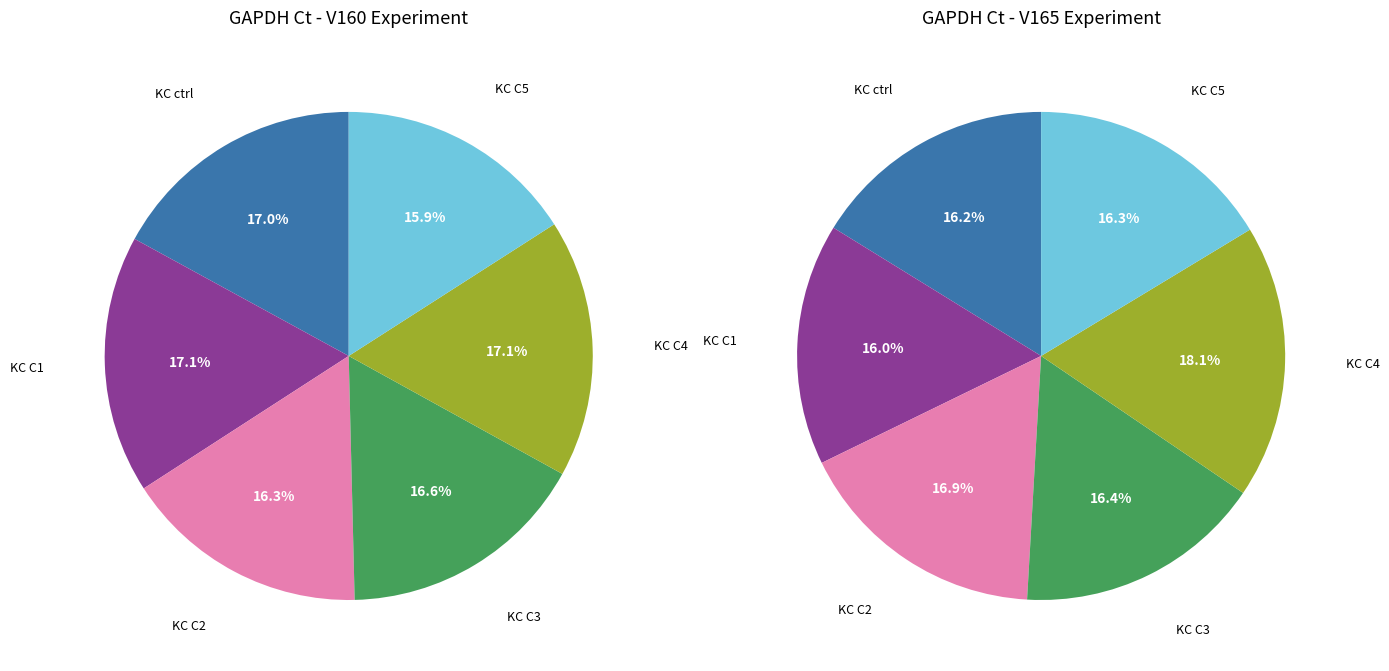

Between KC ctrl and KC C3, which series saw the biggest shift?

V160